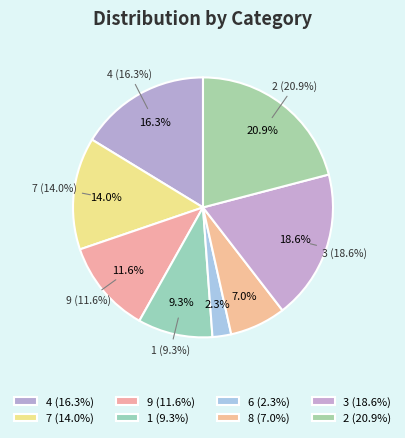

What is the smallest slice in the pie chart?

6